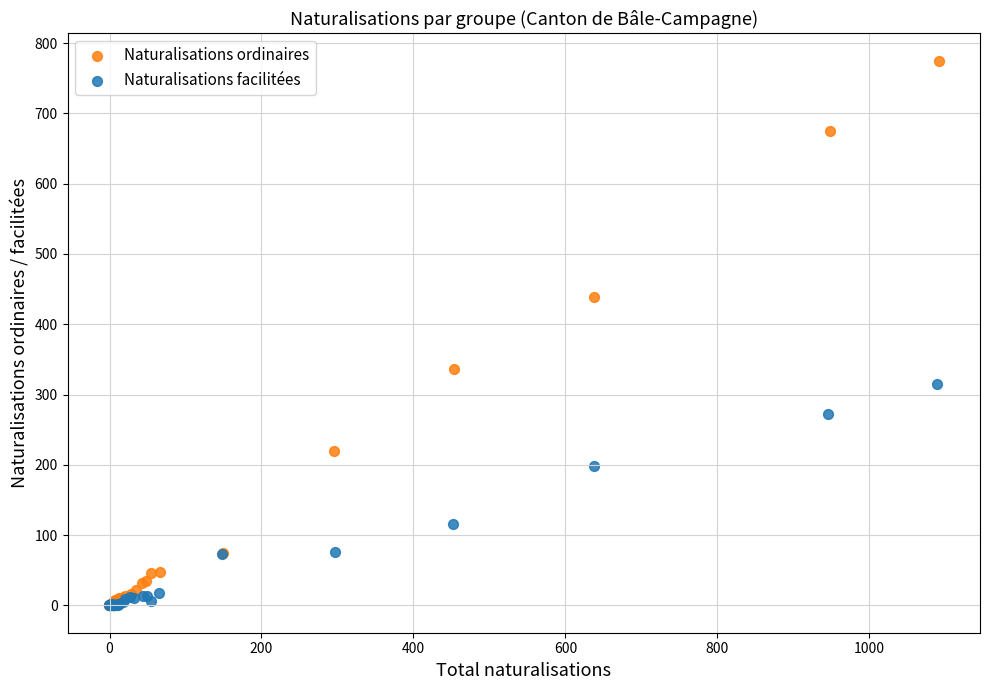

Which series reaches the maximum Y coordinate?

Naturalisations ordinaires